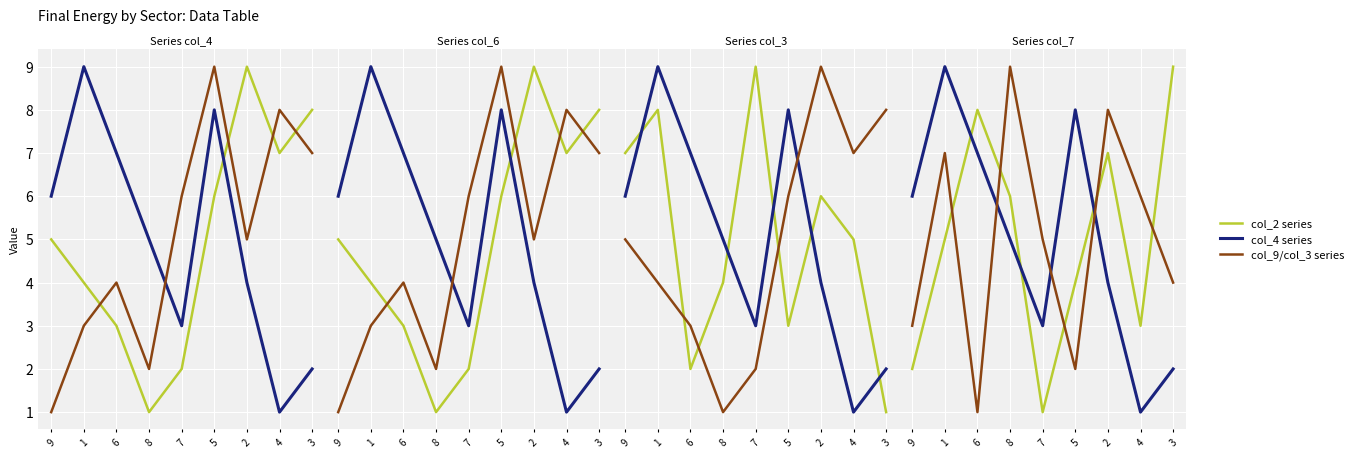

Is the value of col_9/col_3 series at 2 greater than the value of col_4 series at 8?

Yes